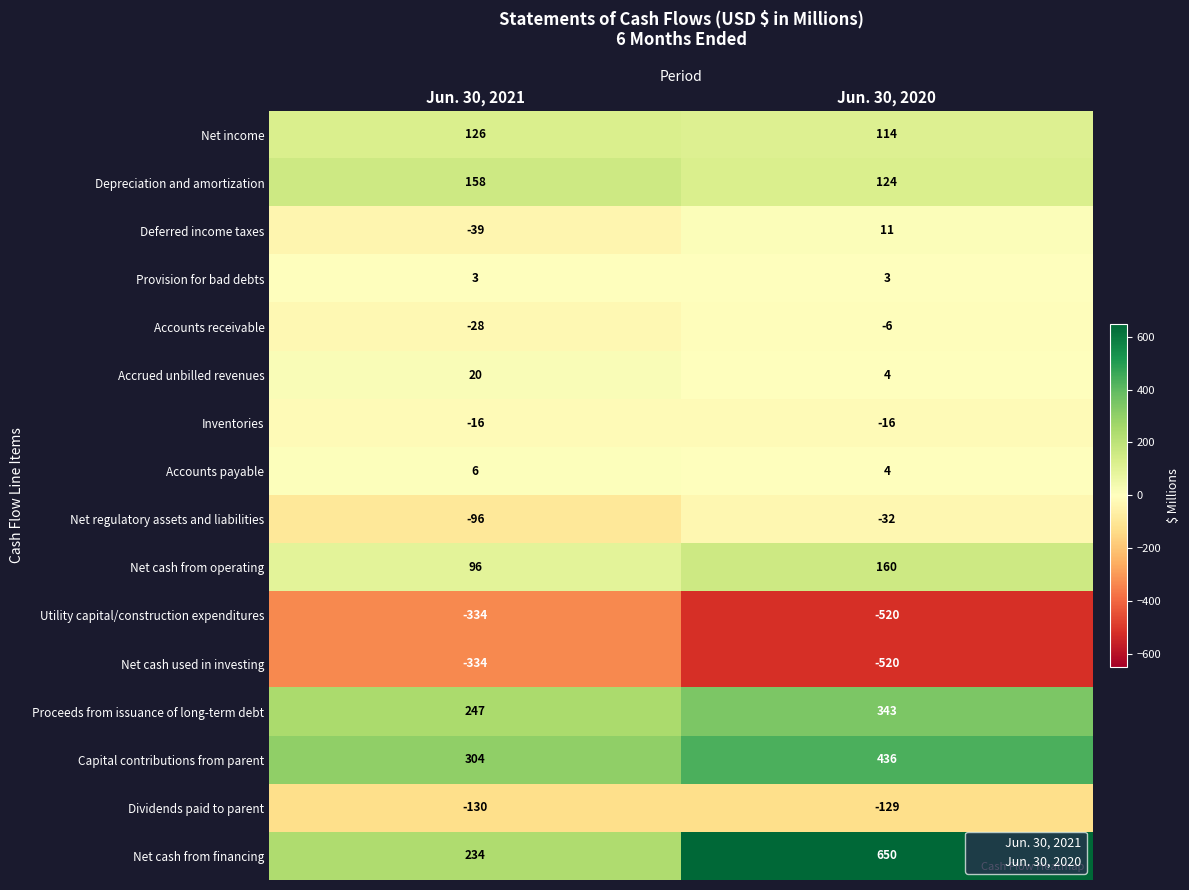

The Capital contributions from parent series shows 288 at Jun. 30, 2020. True or false?

False